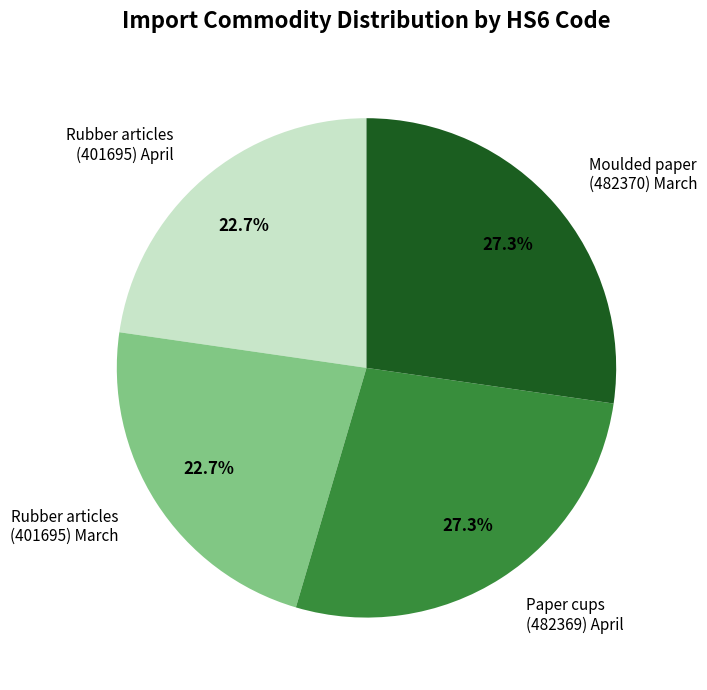

Do Moulded paper (482370) March and Paper cups (482369) April together represent more than half of the pie?

Yes